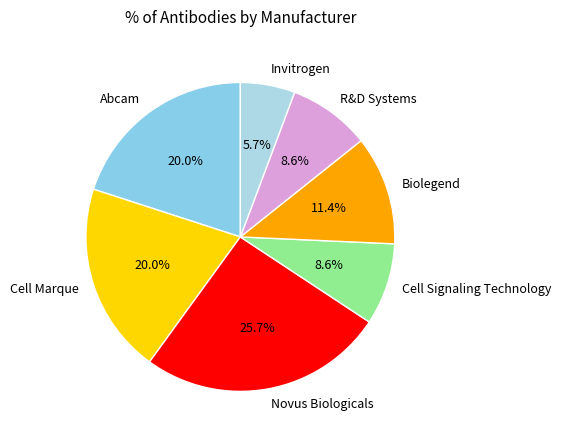

What percentage is the Cell Marque slice, to the nearest percent?

20%